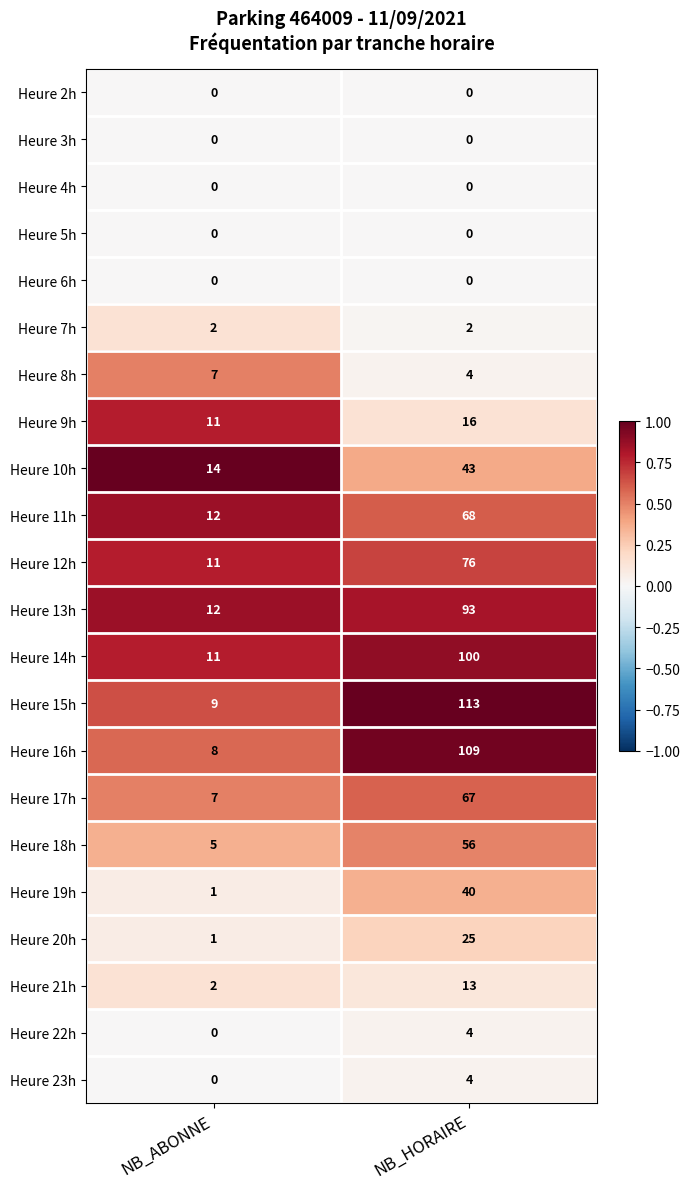

What is the sum of the Heure 15h values at NB_HORAIRE and NB_ABONNE?

122